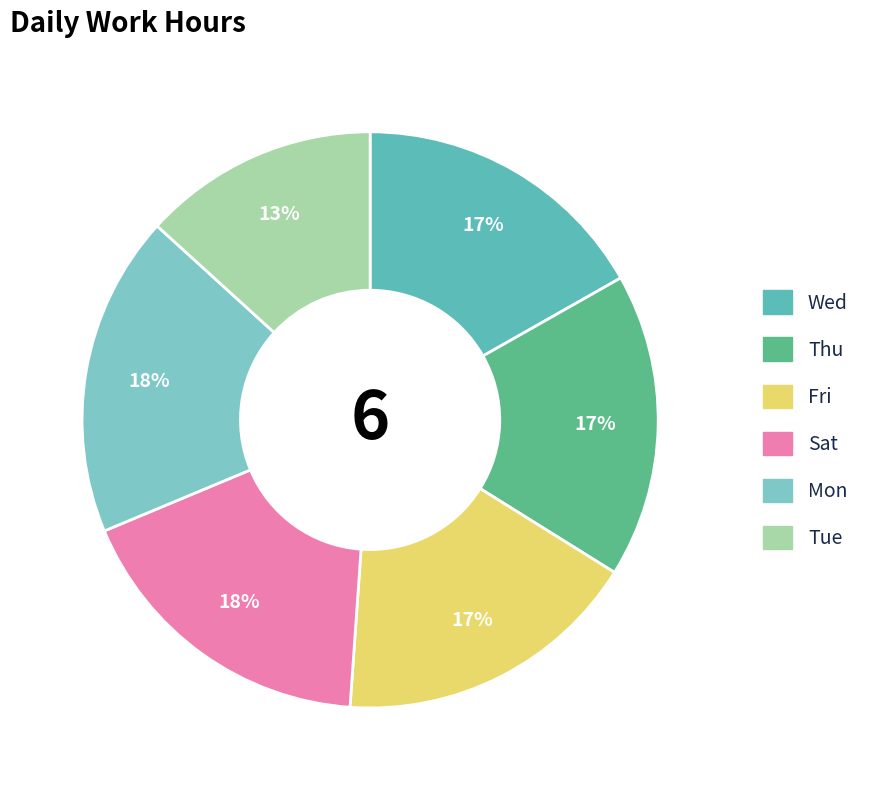

Is it true that Sat is 18% of the pie?

True